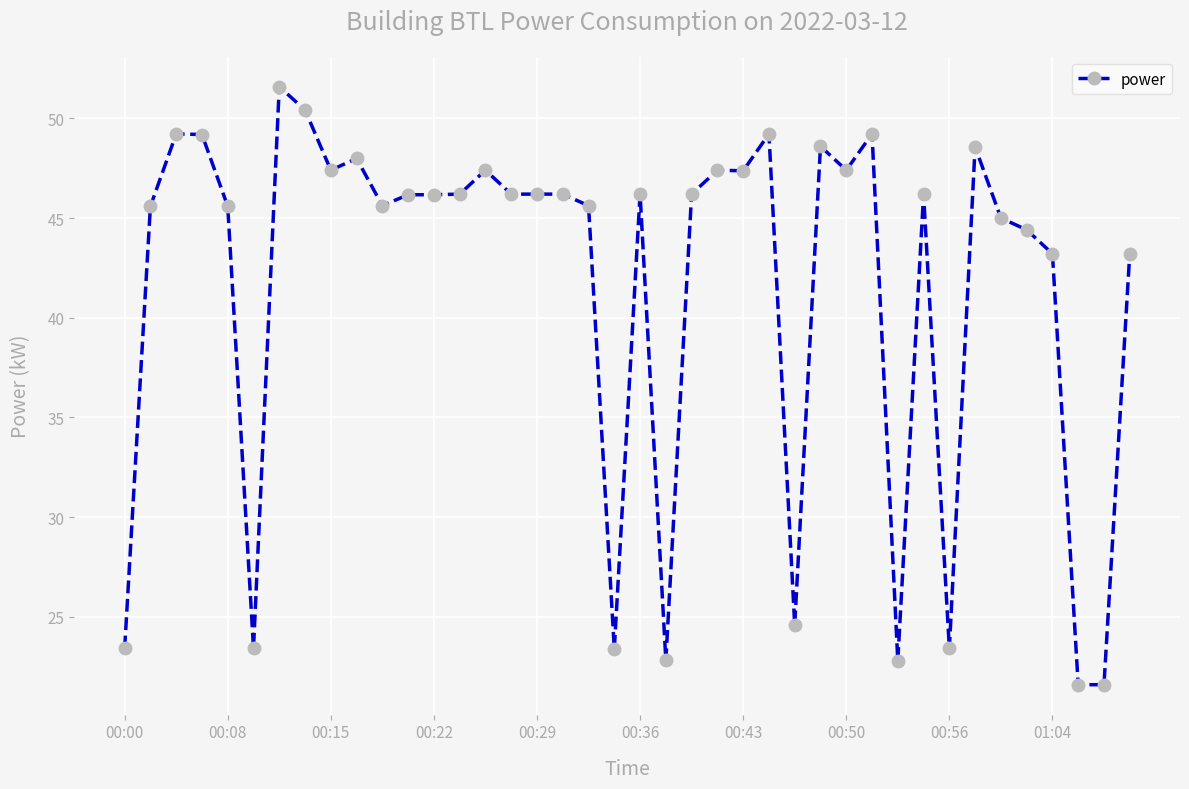

What is the difference between the maximum and minimum values?

30.0